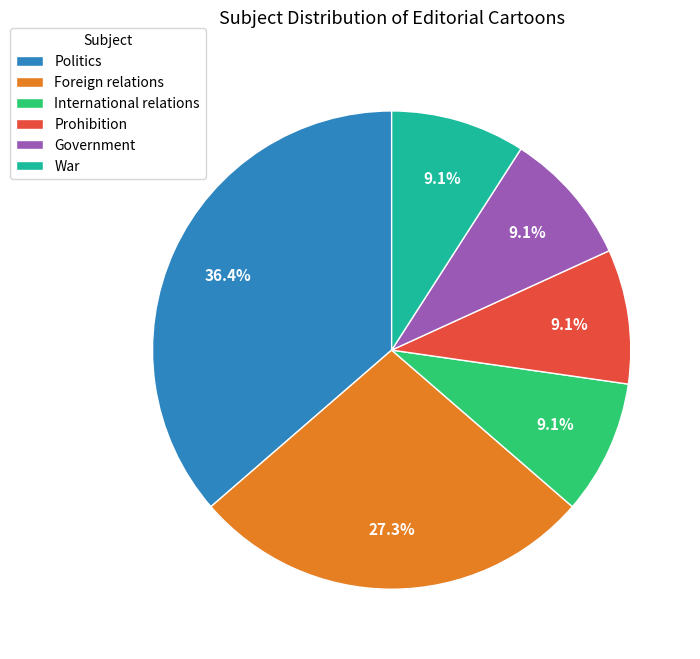

What is the ratio of the value at War to the value at Foreign relations?

0.3